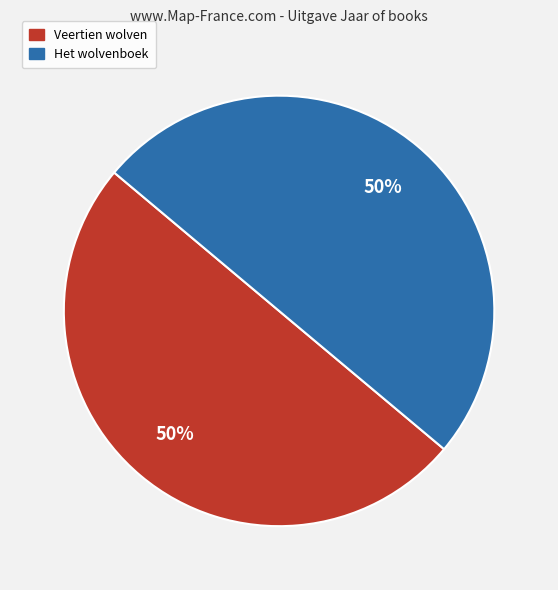

To the nearest percent, what portion does Veertien wolven represent?

50%